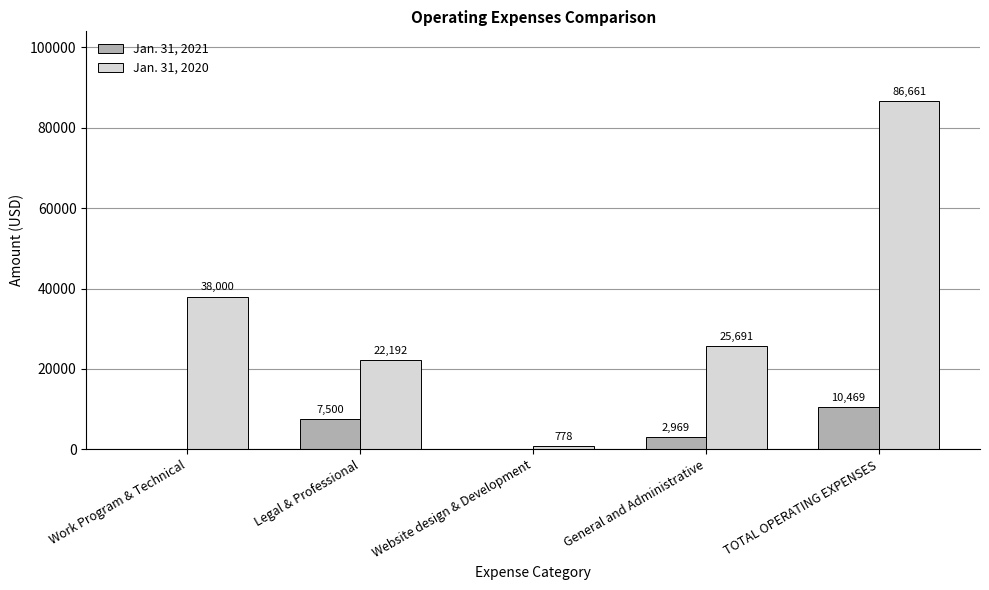

What are all the series names shown in the legend?

Jan. 31, 2021, Jan. 31, 2020